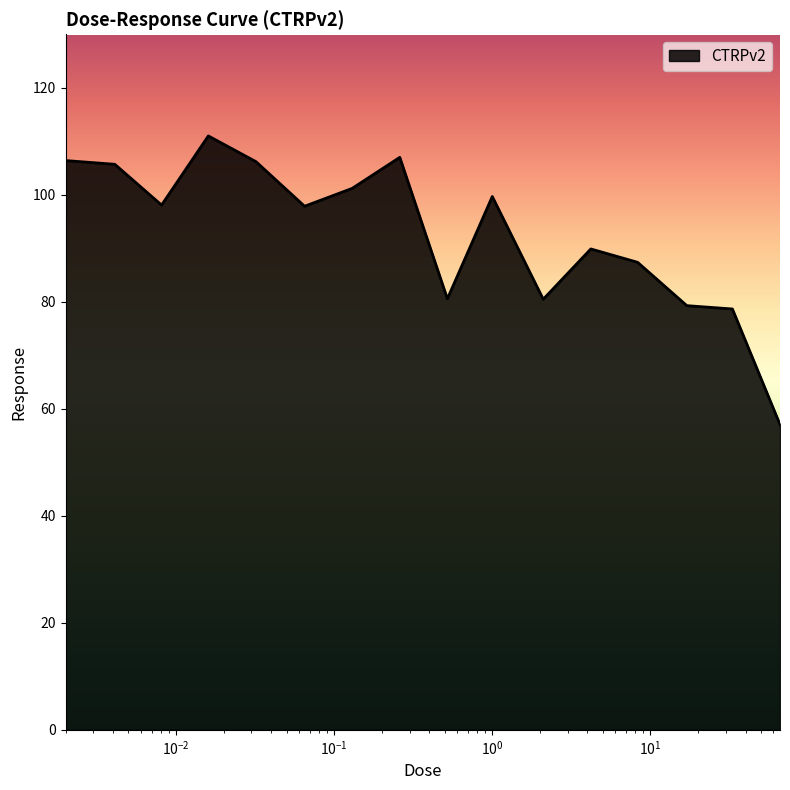

What is the greatest value displayed?

111.0